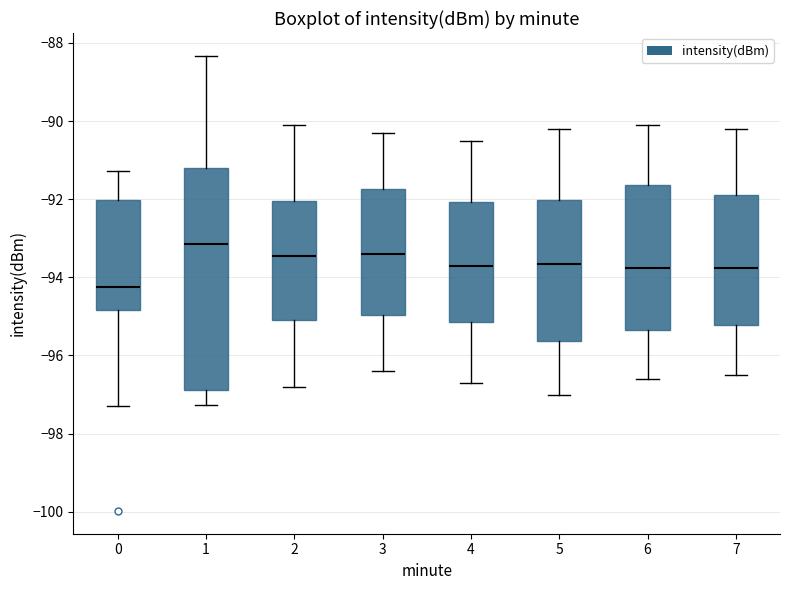

Reading left to right, transcribe this box plot: for each box, give where its median line is, the range the box spans, and where its two whiskers end, as read against the y-axis. The values are not printed on the chart, so give them approximately, as read against the axis.

0: median -94.2, box -94.8 to -92.0, whiskers -97.2 to -91.2
1: median -93.2, box -96.8 to -91.2, whiskers -97.2 to -88.4
2: median -93.4, box -95.0 to -92.0, whiskers -96.8 to -90.0
3: median -93.4, box -95.0 to -91.8, whiskers -96.4 to -90.2
4: median -93.6, box -95.2 to -92.0, whiskers -96.6 to -90.4
5: median -93.6, box -95.6 to -92.0, whiskers -97.0 to -90.2
6: median -93.8, box -95.4 to -91.6, whiskers -96.6 to -90.0
7: median -93.8, box -95.2 to -91.8, whiskers -96.4 to -90.2